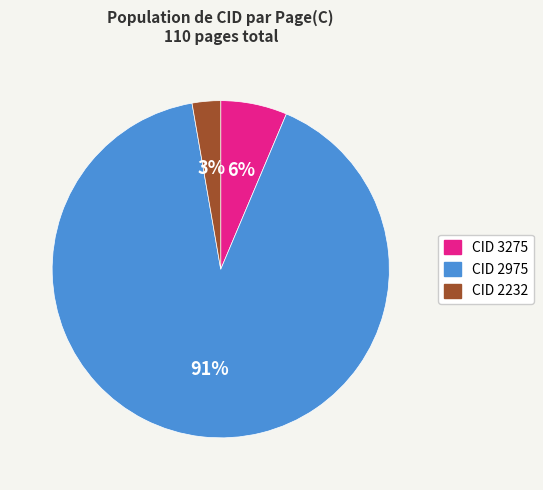

To the nearest percent, what portion does CID 2232 represent?

3%